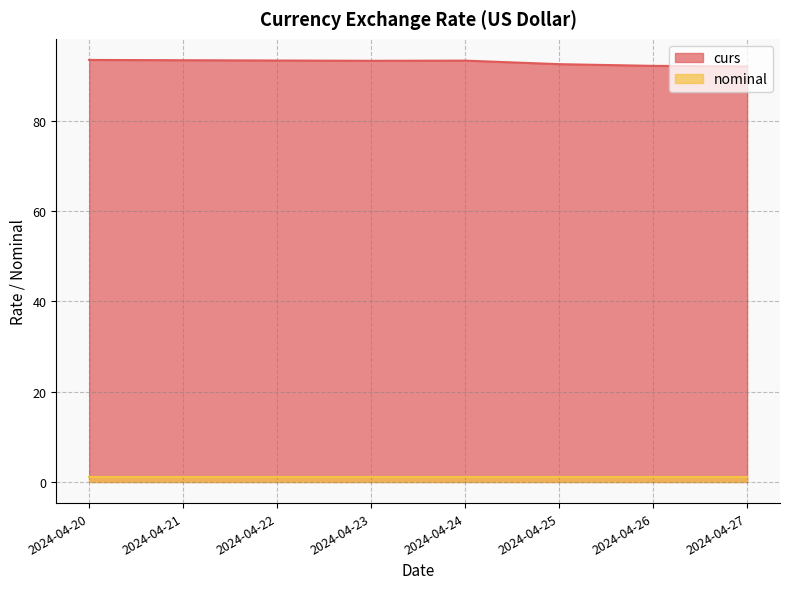

At how many categories does at least one series exceed 67?

6